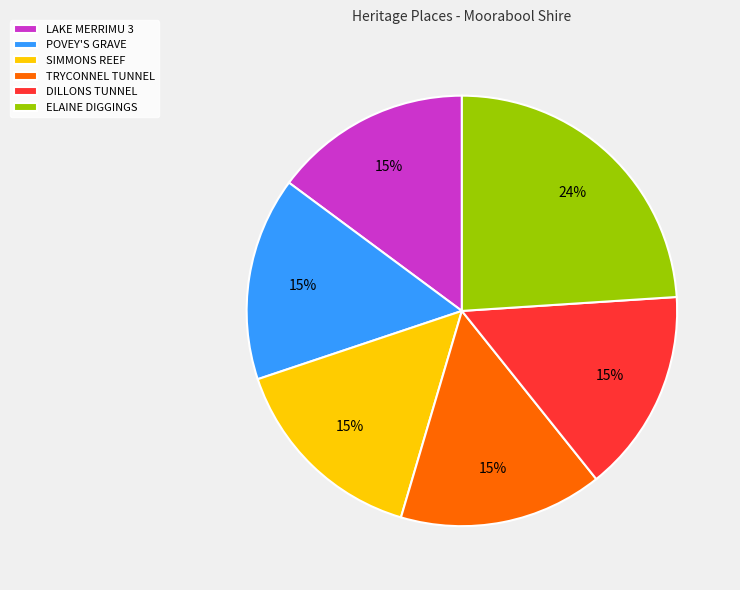

Between ELAINE DIGGINGS and DILLONS TUNNEL, which is larger?

ELAINE DIGGINGS